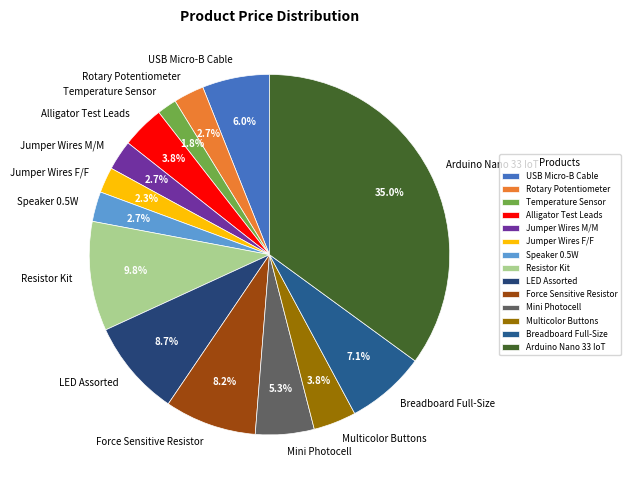

To the nearest percent, what is the difference between the largest and smallest slice percentages?

33%